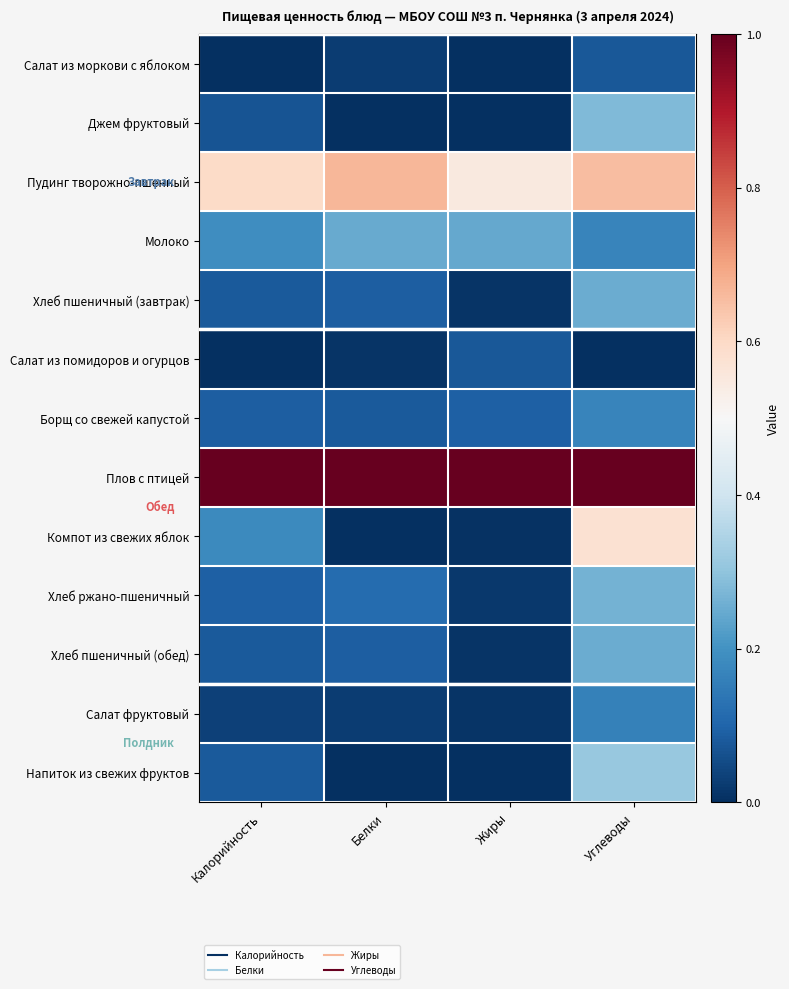

What is the total value across all series at Жиры?

2.0